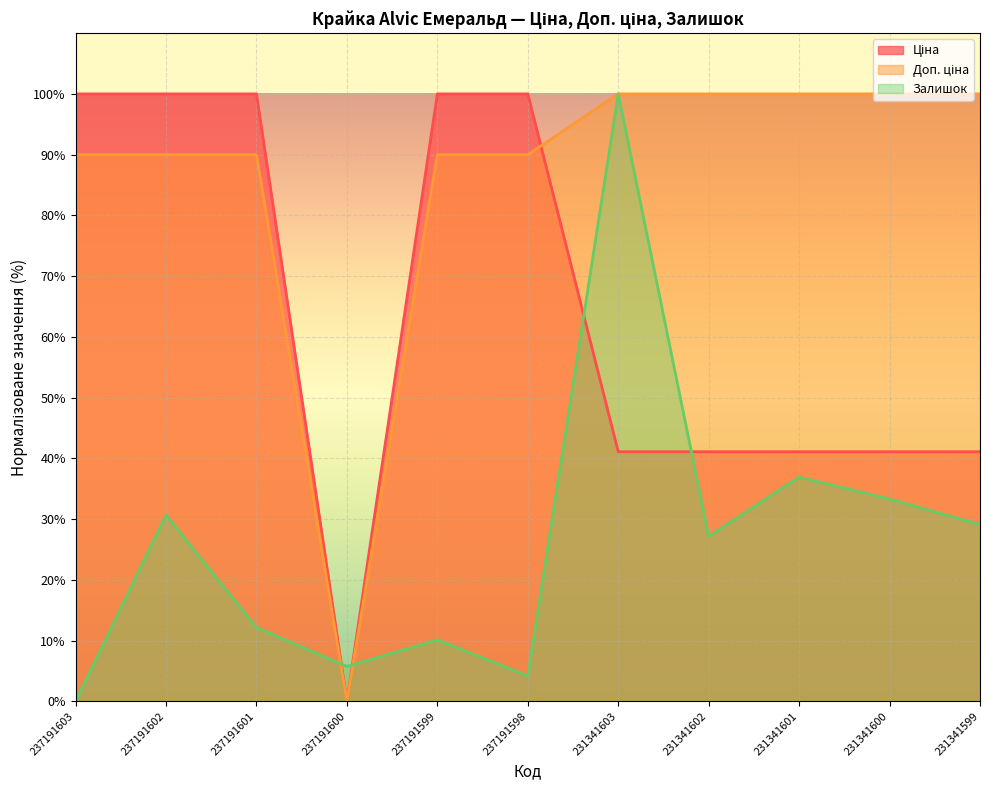

True or false: Залишок has a value of 9.5 at 237191602.

False